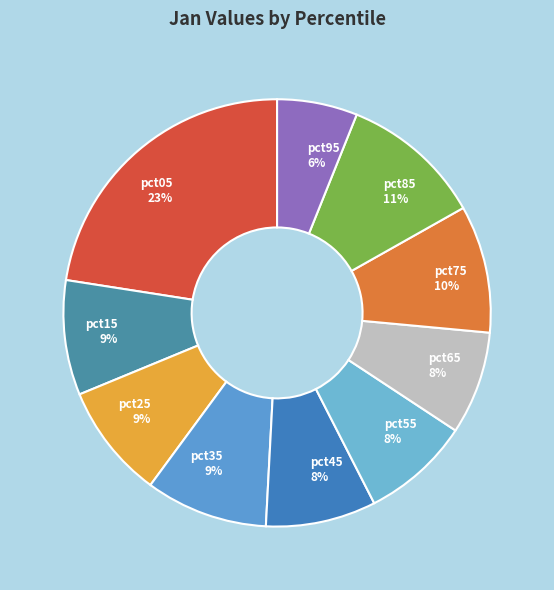

Combined, do pct95 and pct15 account for over 50%?

No